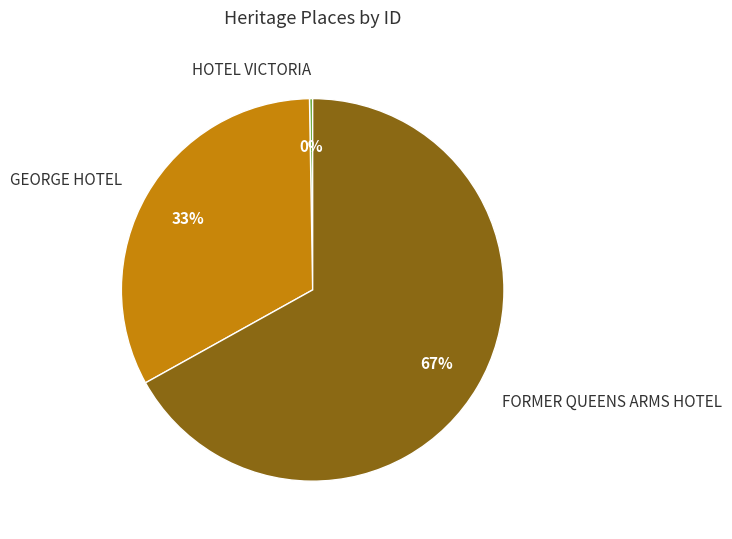

To the nearest percent, what is the average slice percentage?

33%